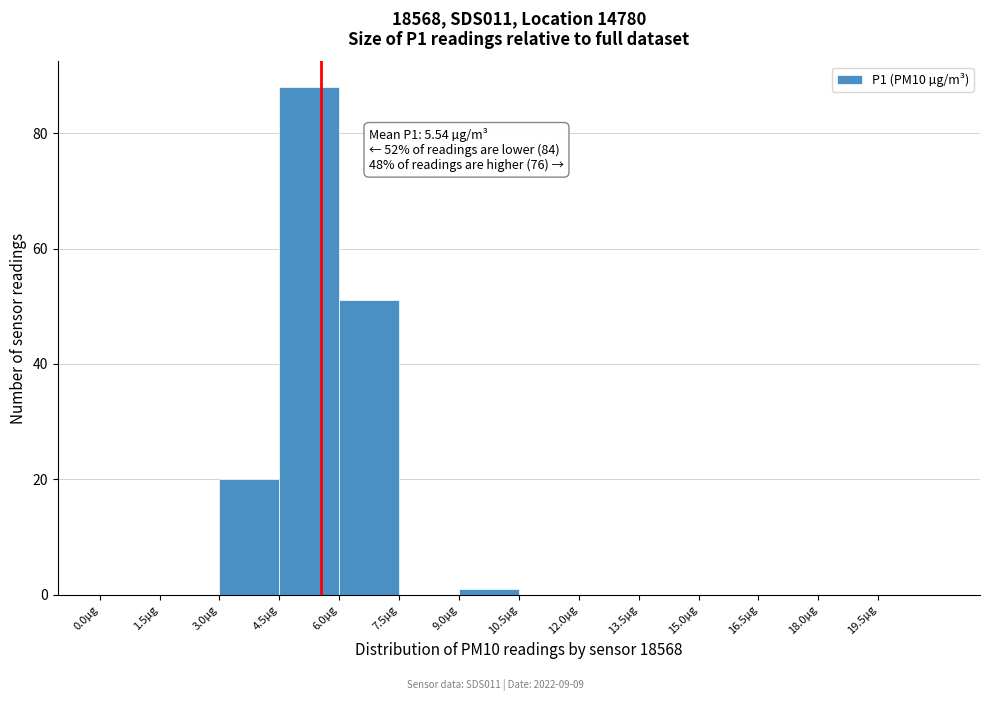

Over which range of the x-axis is the bar tallest?

4.5 to 6.0